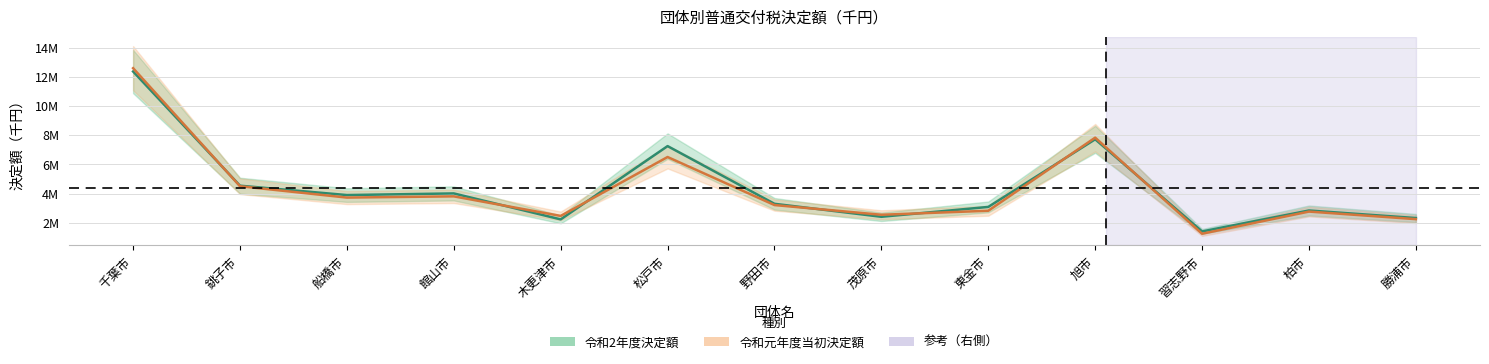

At which category is the sum across all series the highest?

千葉市